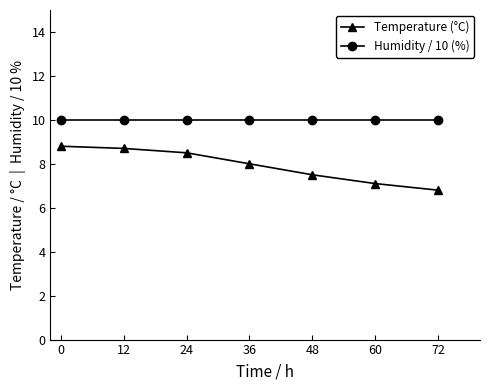

Reading right to left, extract all data points from this chart.

Temperature (°C): 6.8	7.1	7.5	8.0	8.5	8.7	8.8
Humidity / 10 (%): 10.0	10.0	10.0	10.0	10.0	10.0	10.0